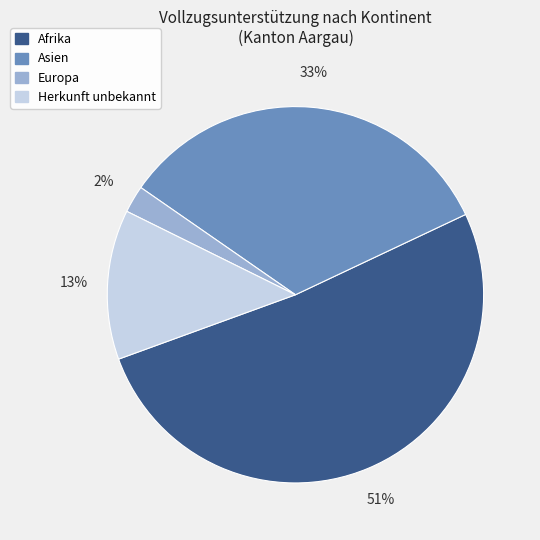

To the nearest percent, what is the difference between the largest and smallest slice percentages?

49%